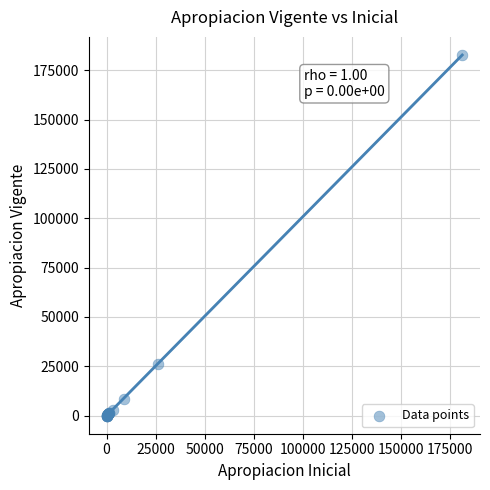

What Y value in the scatter plot is closest to 91381?

26297.5